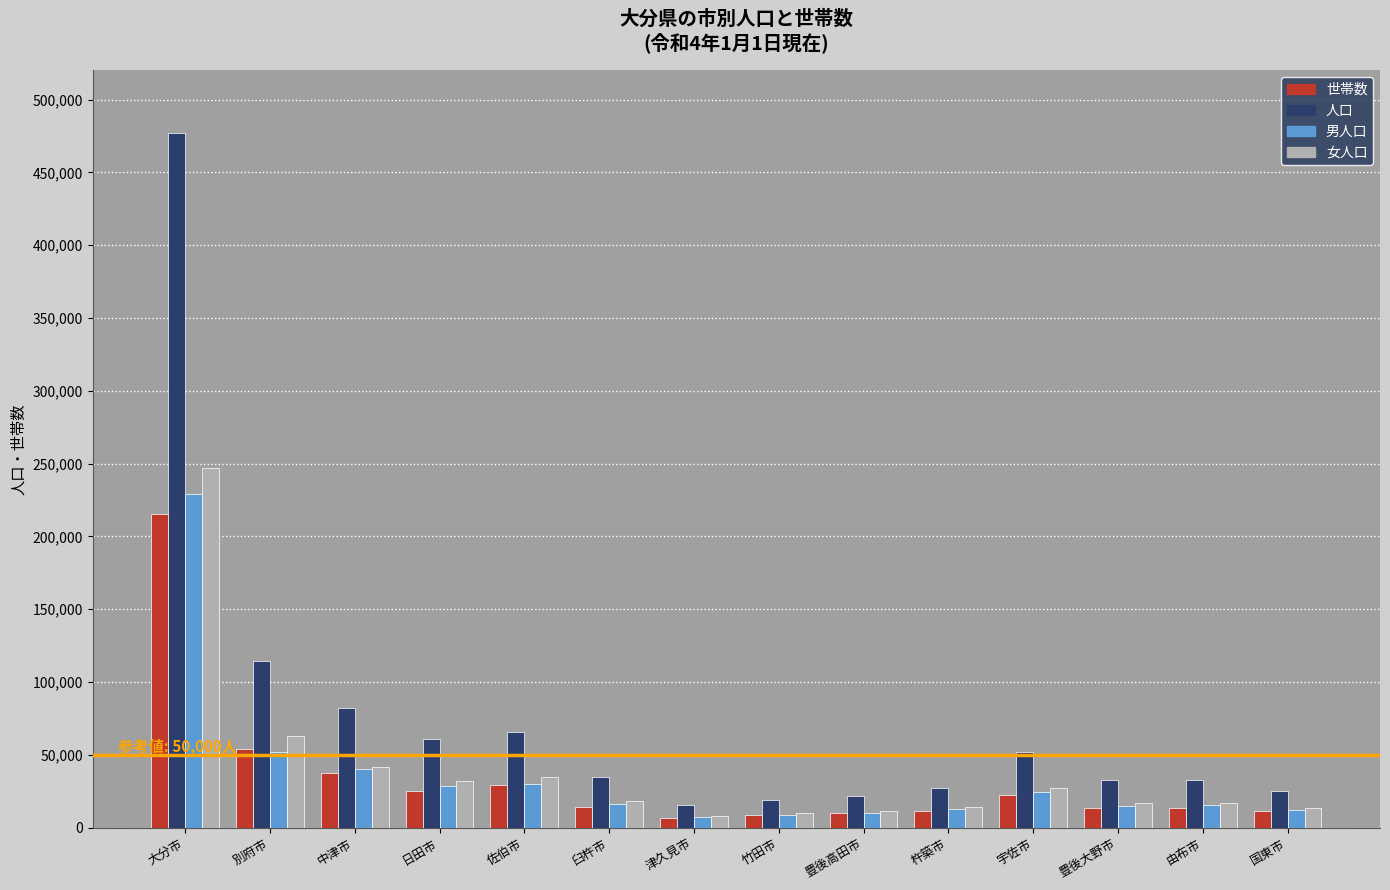

What is the total value across all series at 中津市?

201905